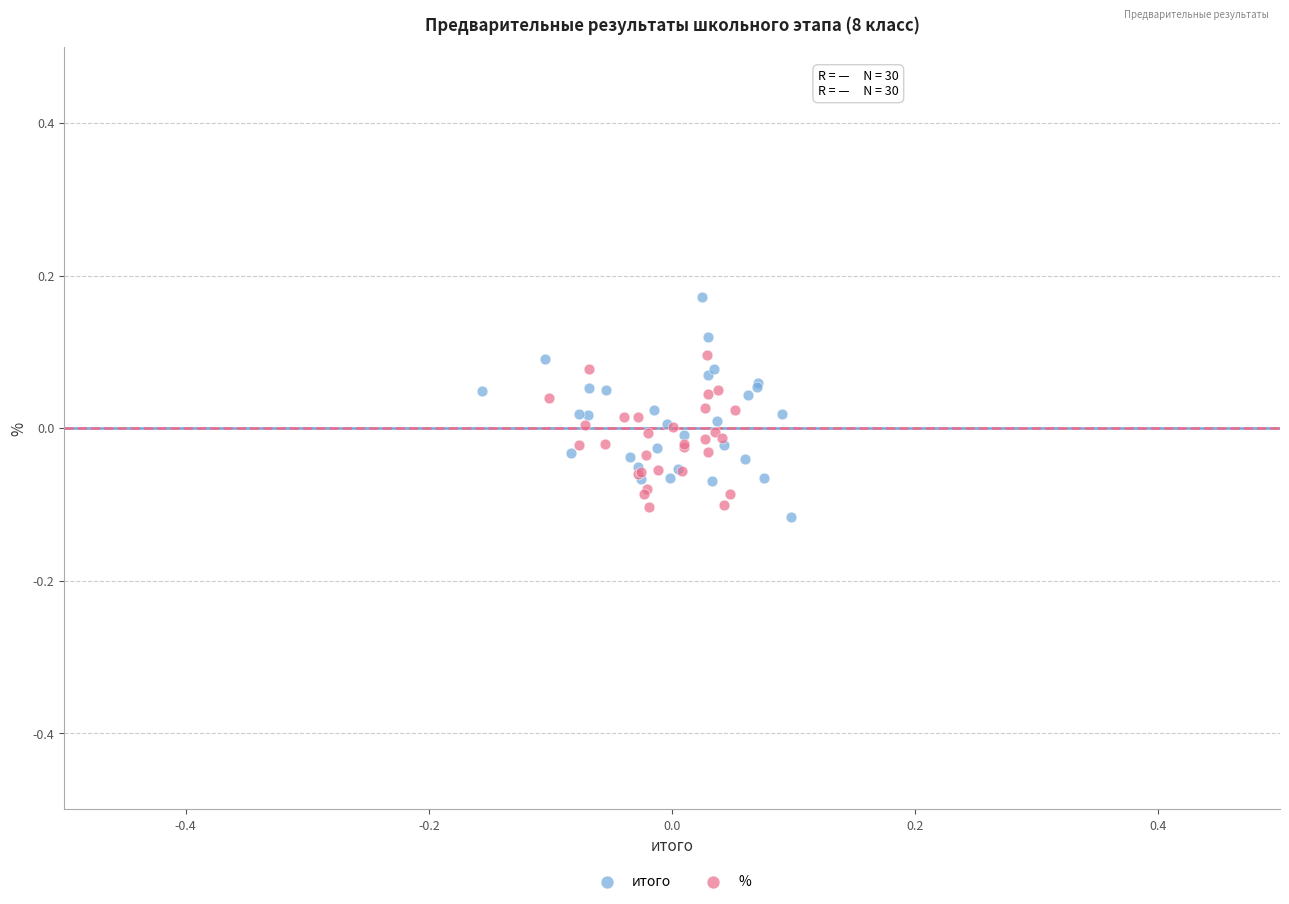

Which series reaches the maximum Y coordinate?

итого